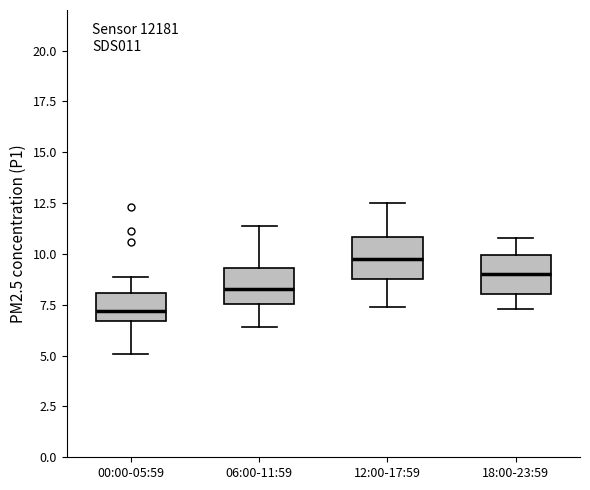

Which box has the highest median line?

12:00-17:59